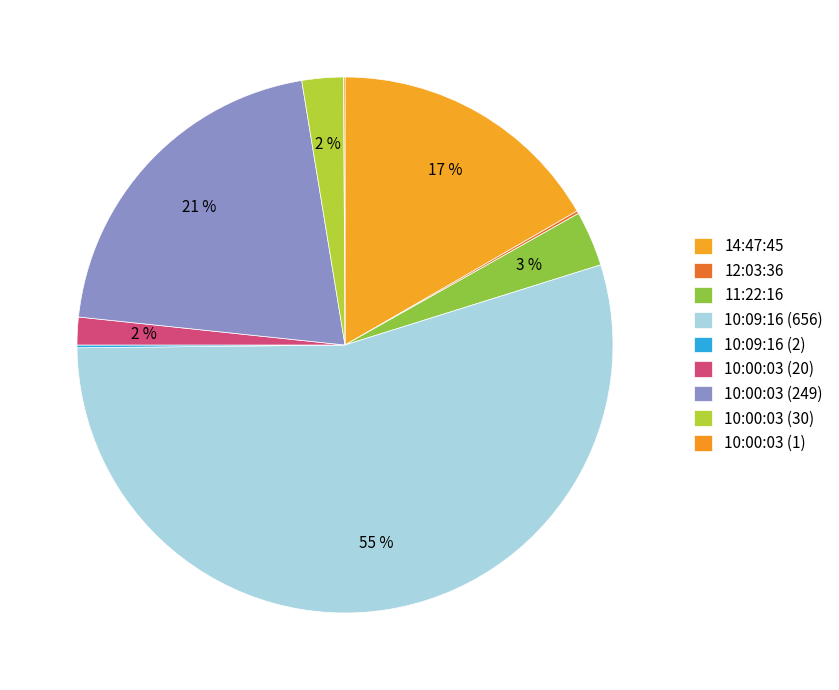

Which has a higher value, 11:22:16 or 10:00:03 (249)?

10:00:03 (249)